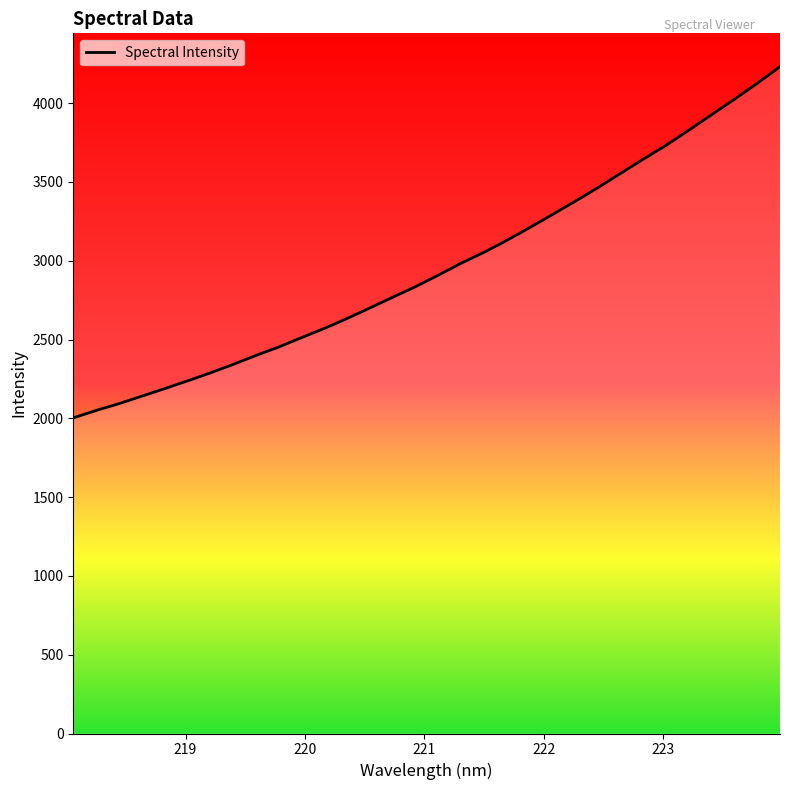

What is the difference between the maximum and minimum values?

2228.8